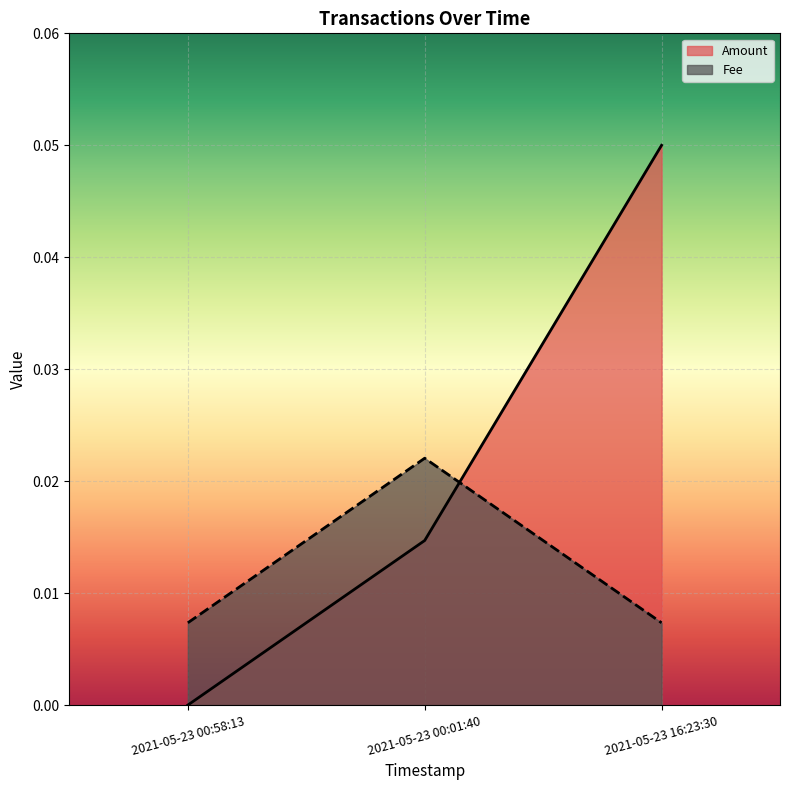

How many lines are shown in the chart?

2